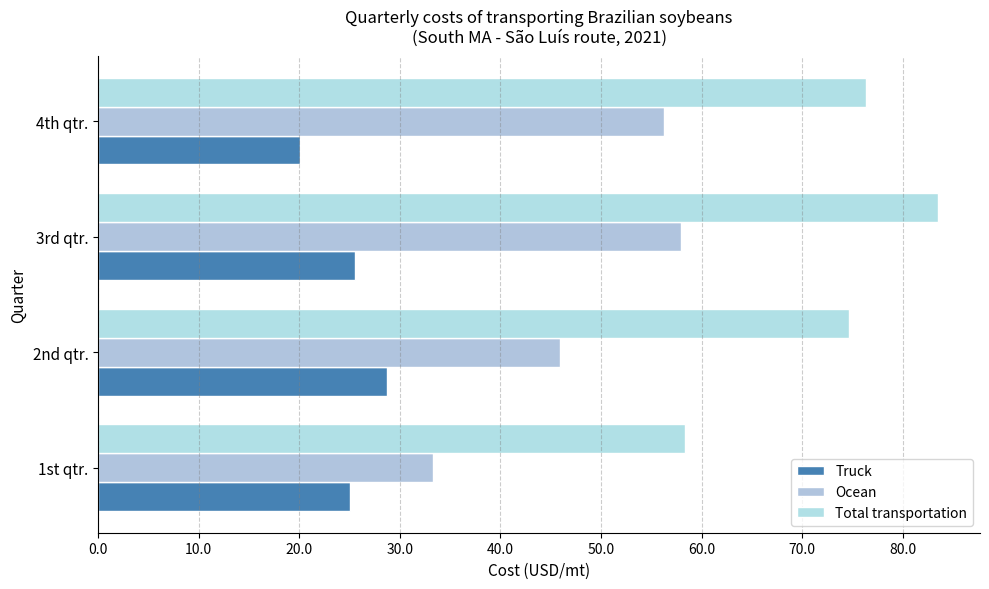

At which category is the sum across all series the highest?

3rd qtr.